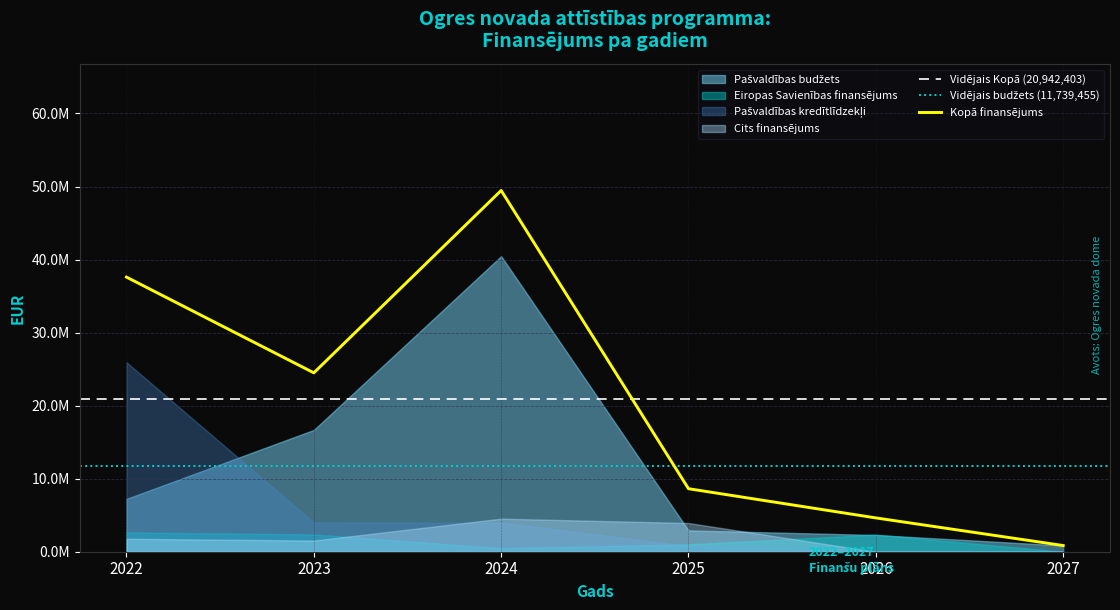

At 2023, list the series in order from largest to smallest.

Kopā, Pašvaldības budžets, Pašvaldības kredītlīdzekļi, Eiropas Savienības finansējums, Cits finansējums